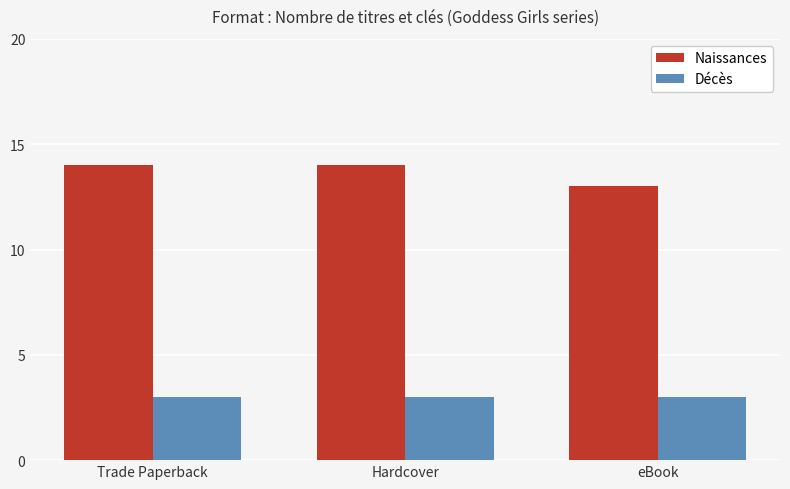

What is the value of the Naissances bar at the 2nd from the left?

14